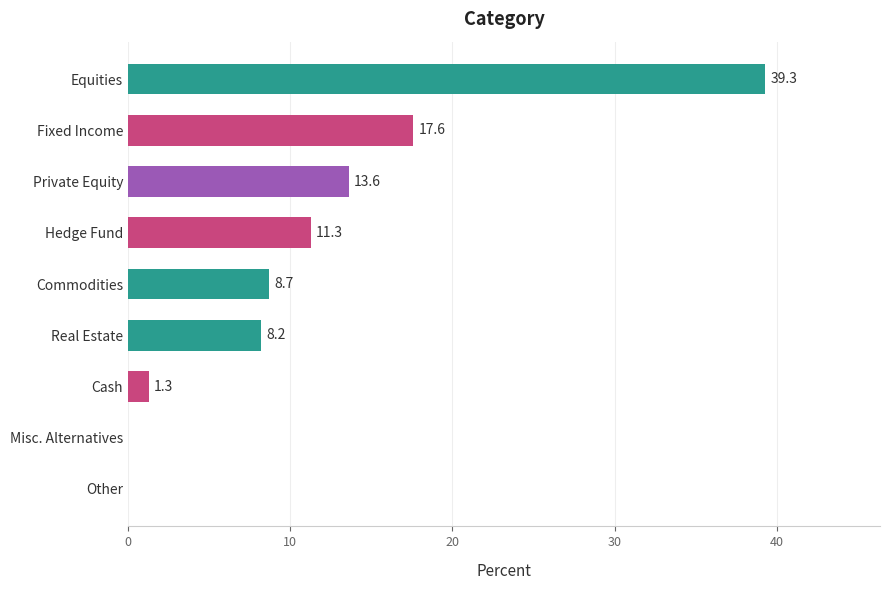

Are the bars horizontal?

Yes